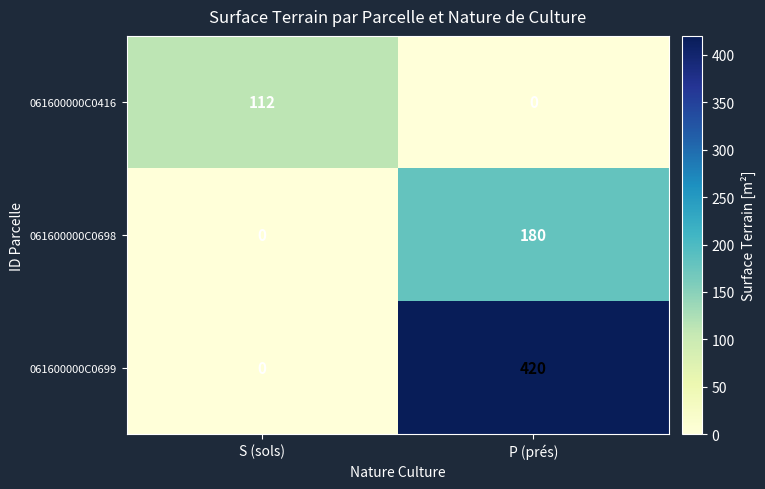

List the series in order of their overall mean, highest first.

061600000C0699, 061600000C0698, 061600000C0416